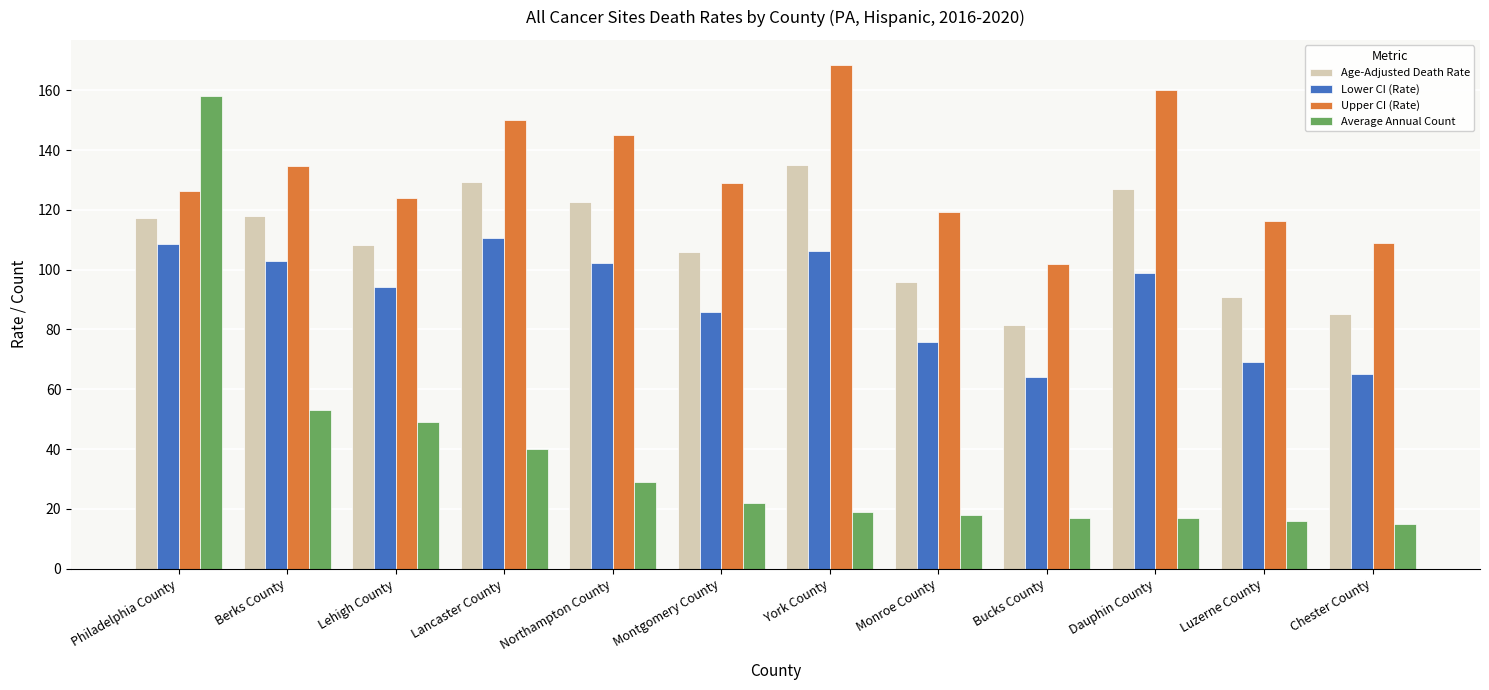

How many values in the Upper CI (Rate) series exceed 129?

6